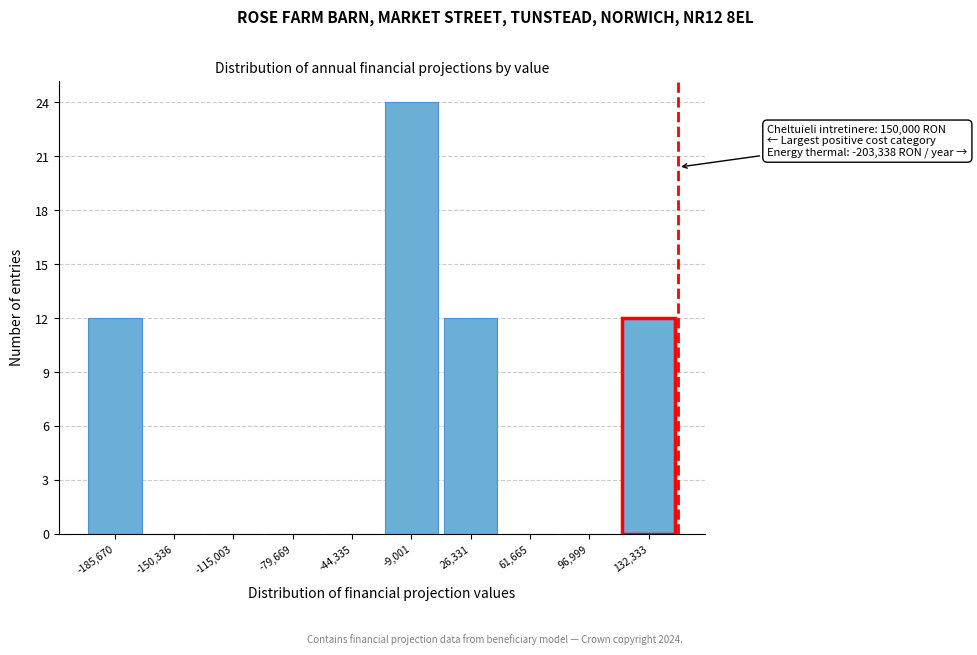

Over which range of the x-axis is the bar tallest?

-25000 to 10000